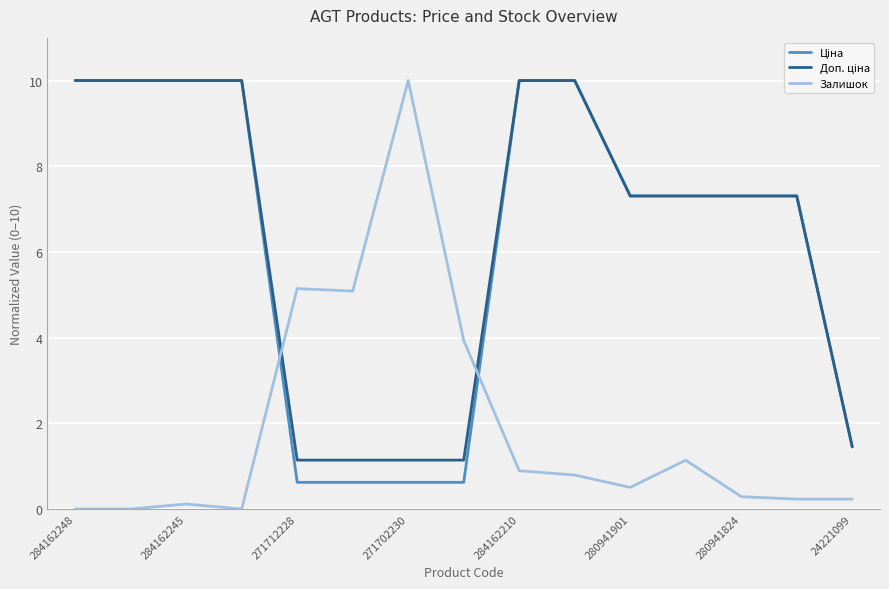

What is the highest value of the Залишок series?

10.0